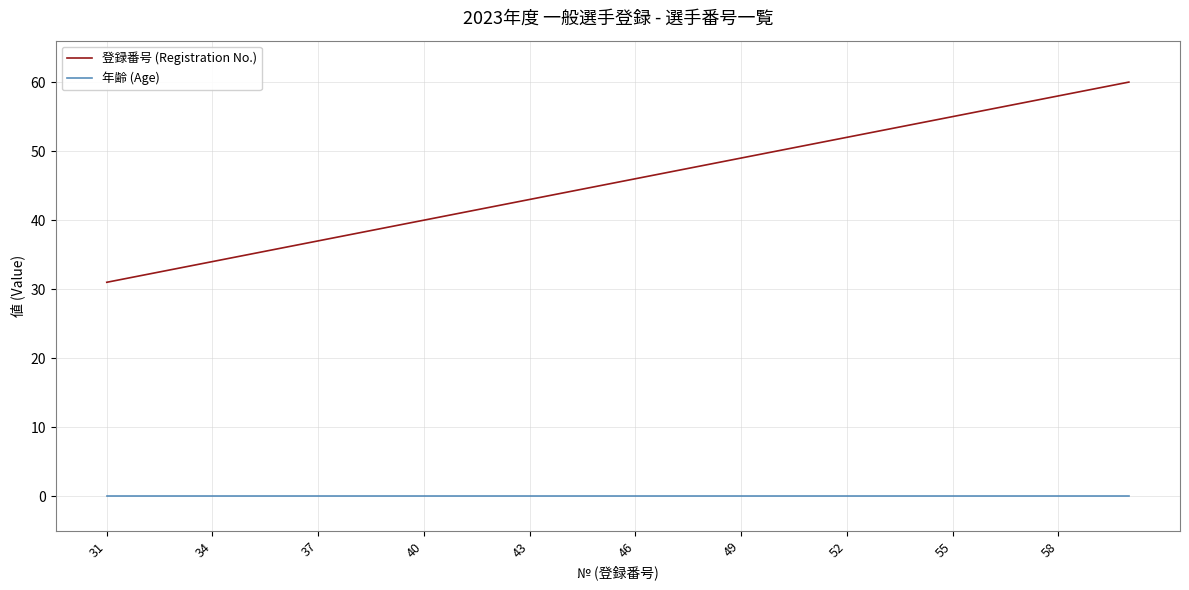

What is the lowest value of the 登録番号 (Registration No.) series?

31